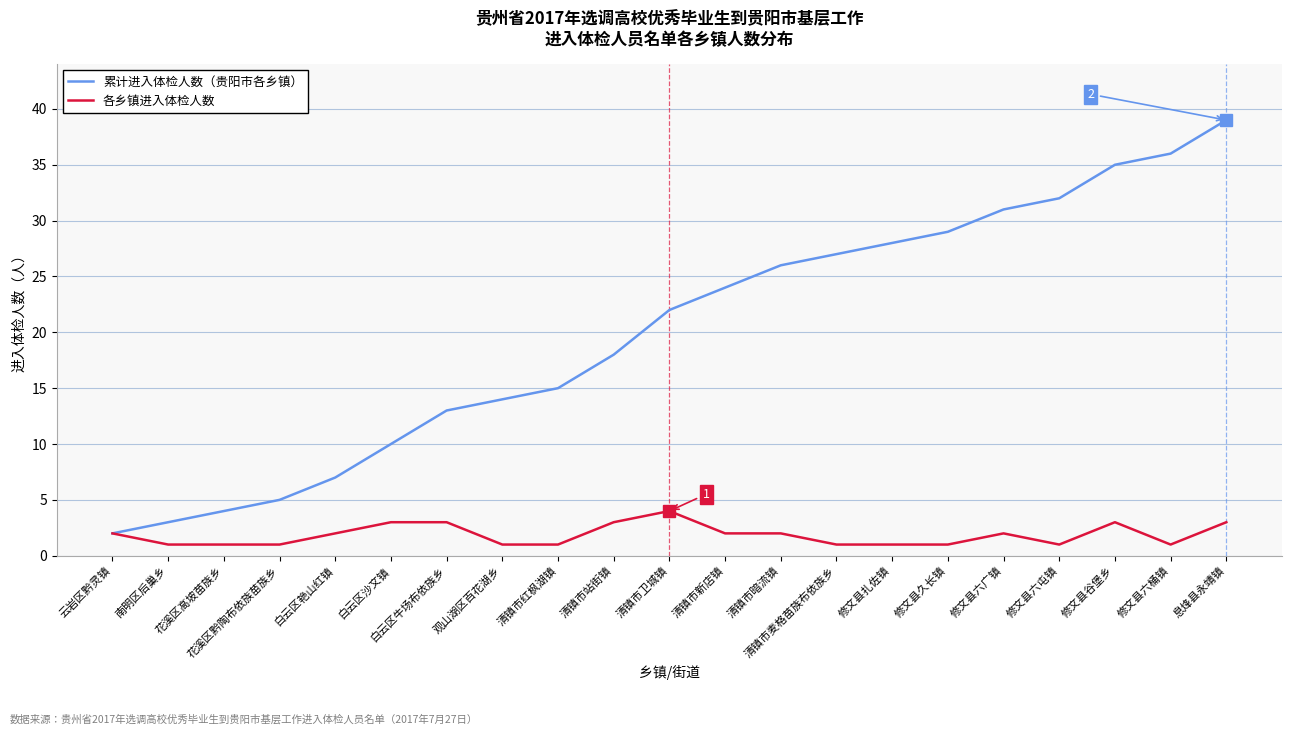

Is it true that 累计进入体检人数（贵阳市各乡镇） equals 32 at 修文县六屯镇?

True